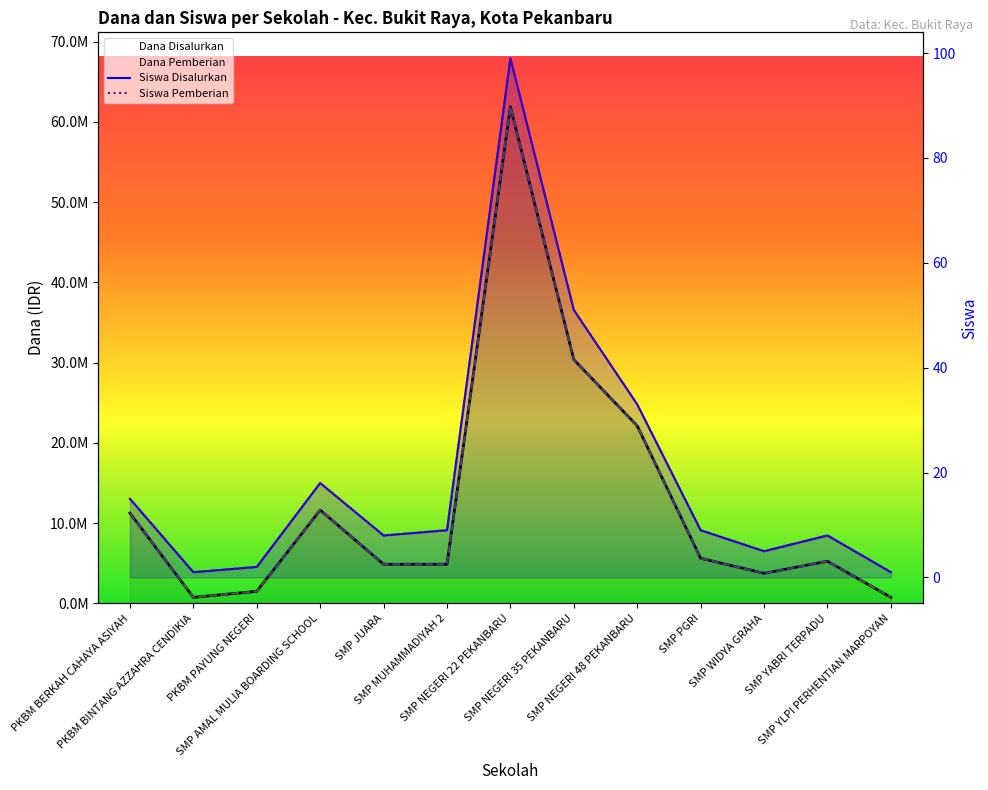

Reading left to right, transcribe all the data shown in this chart.

Dana Disalurkan: 11250000	750000	1500000	11625000	4875000	4875000	61875000	30375000	22125000	5625000	3750000	5250000	750000
Dana Pemberian: 11250000	750000	1500000	11625000	4875000	4875000	61875000	30375000	22125000	5625000	3750000	5250000	750000
Siswa Disalurkan: 15	1	2	18	8	9	99	51	33	9	5	8	1
Siswa Pemberian: 15	1	2	18	8	9	99	51	33	9	5	8	1